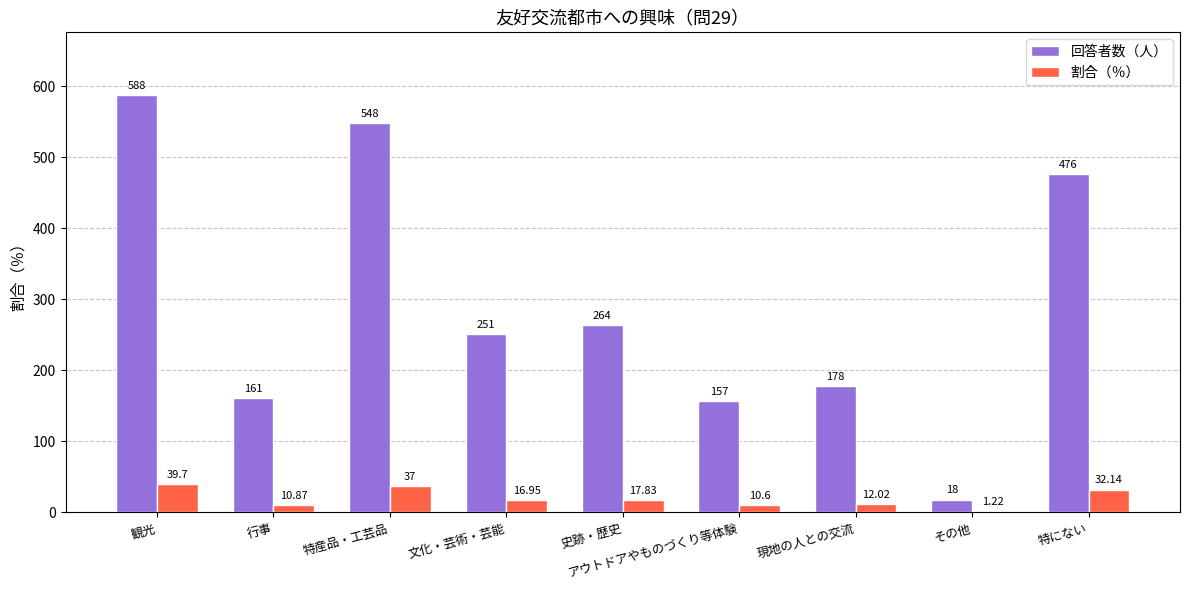

The value of 回答者数（人） at 特産品・工芸品 is 259.9. True or false?

False